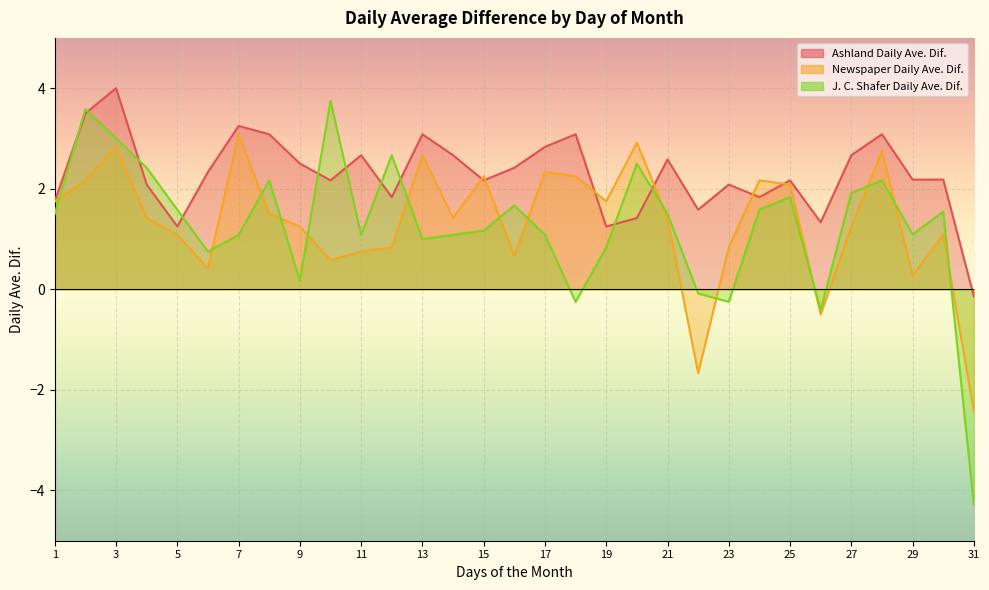

True or false: Ashland Daily Ave. Dif. and J. C. Shafer Daily Ave. Dif. cross at least once.

True